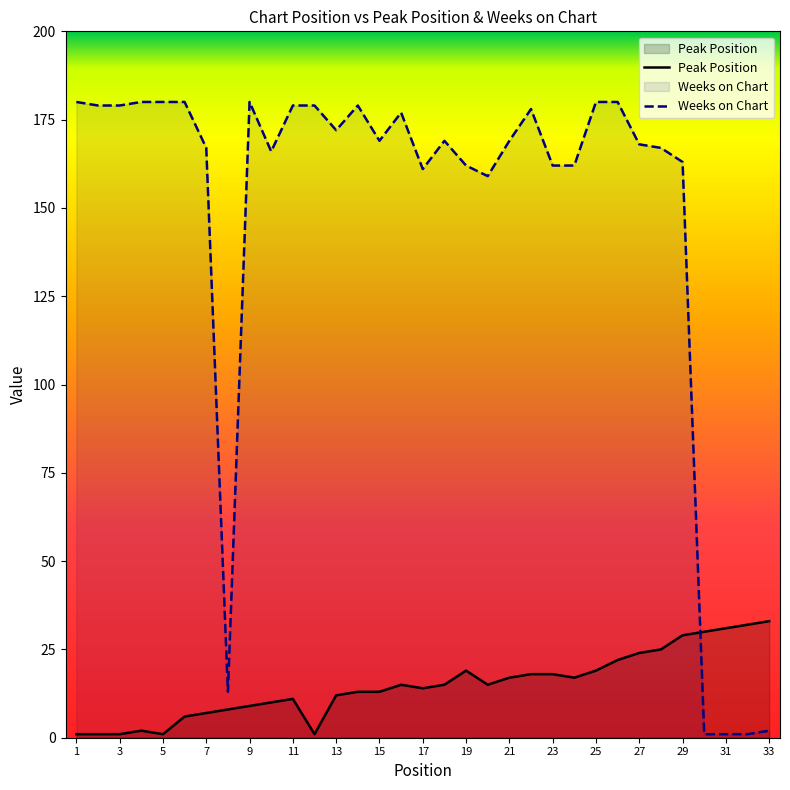

What is the value of the Weeks on Chart point at the 22nd from the left?

178